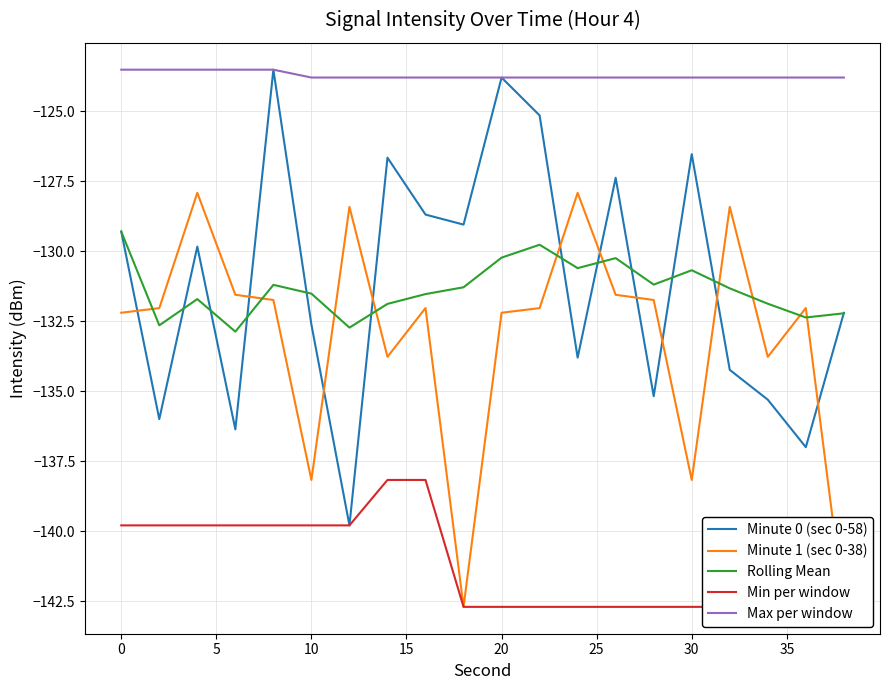

At how many categories does at least one series exceed -125?

20